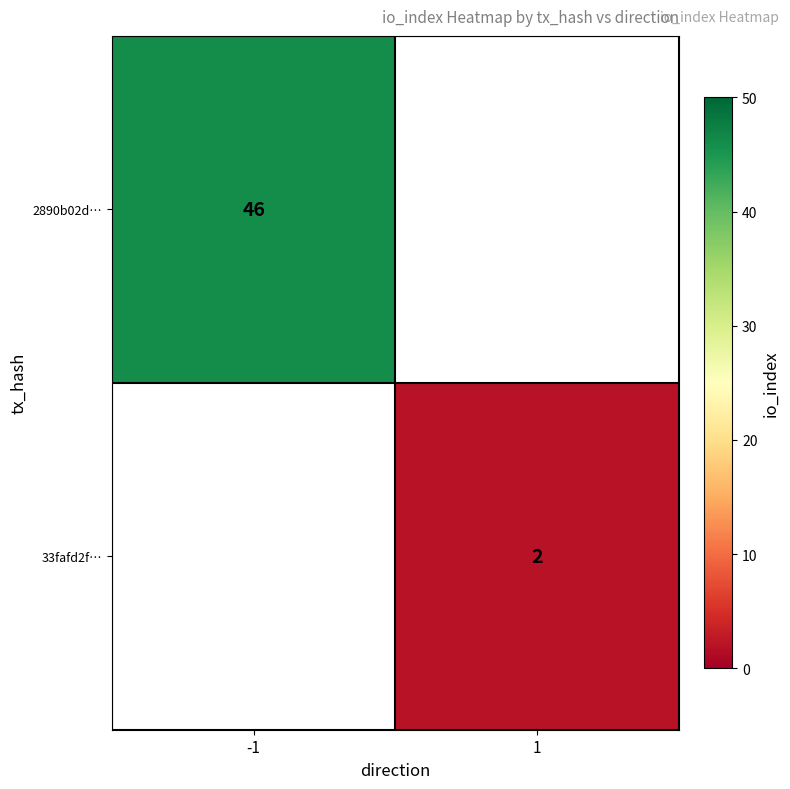

The value of 33fafd2f… at 1 is 3.5. True or false?

False